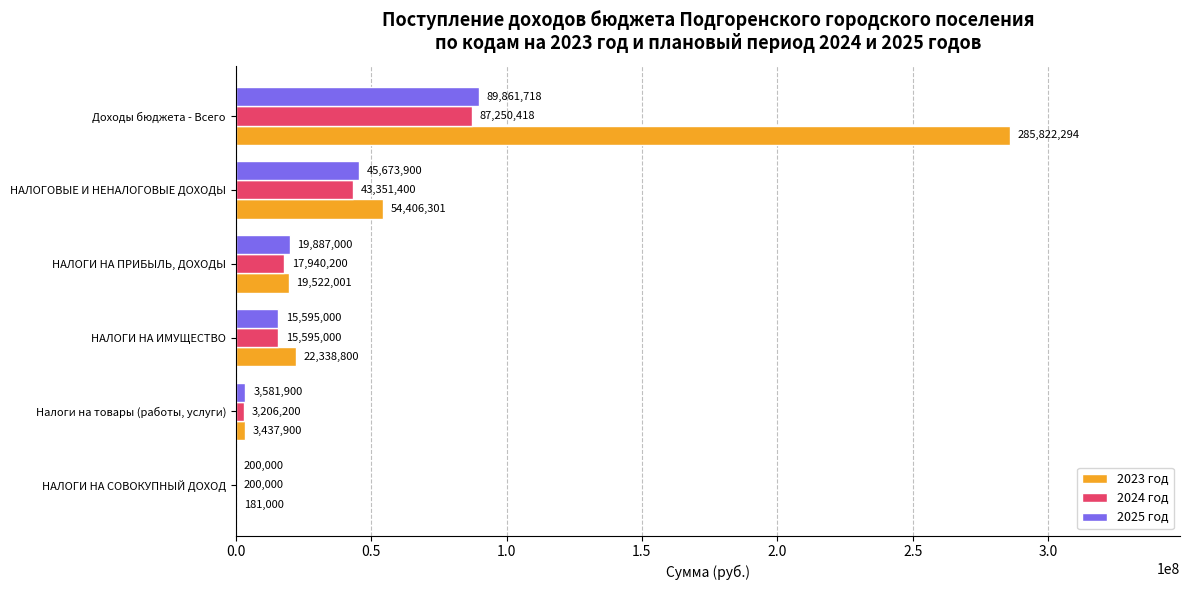

Is it true that 2024 год equals 3206200.0 at Налоги на товары (работы, услуги)?

True